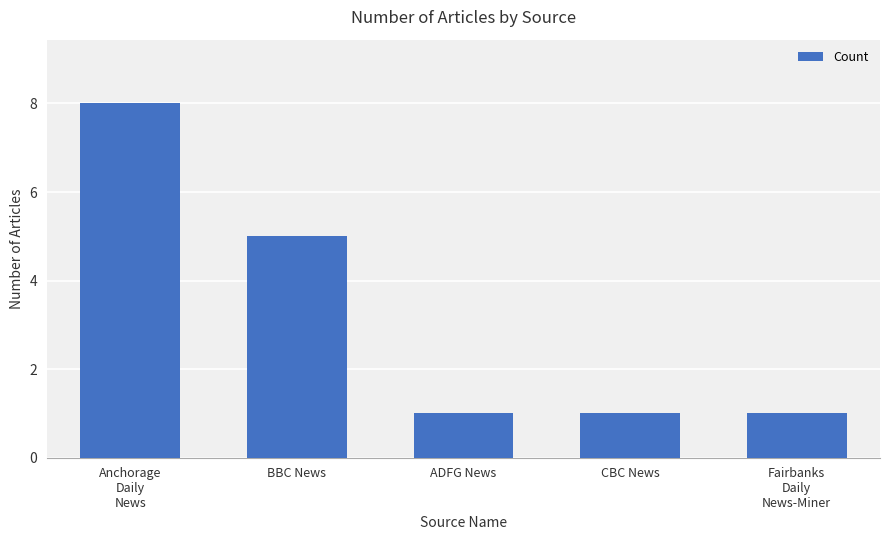

What is the change in value from Anchorage
Daily
News to BBC News?

-3